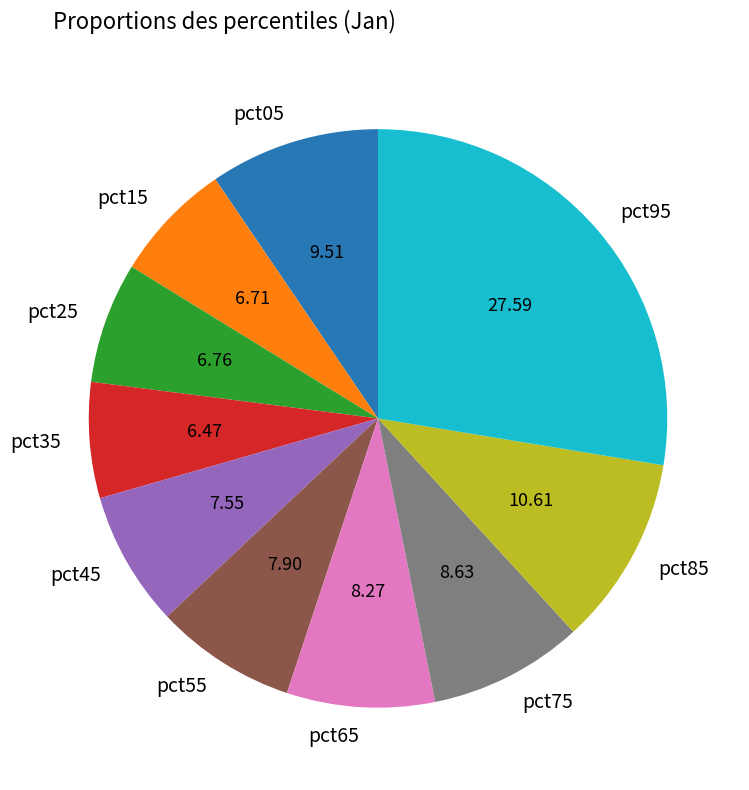

Is there any slice that represents more than half of the pie?

No